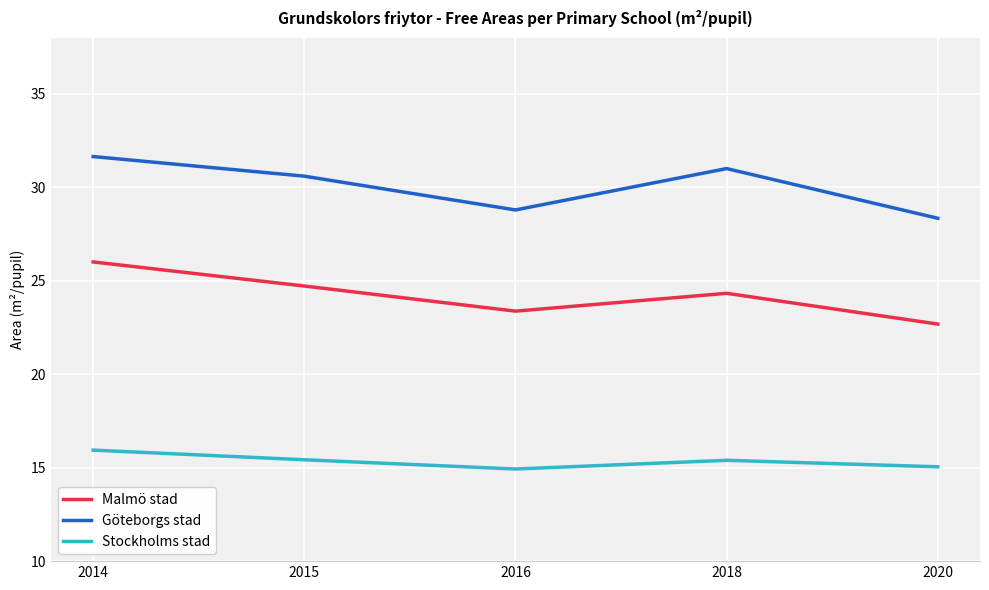

How many categories are shown in the chart?

5